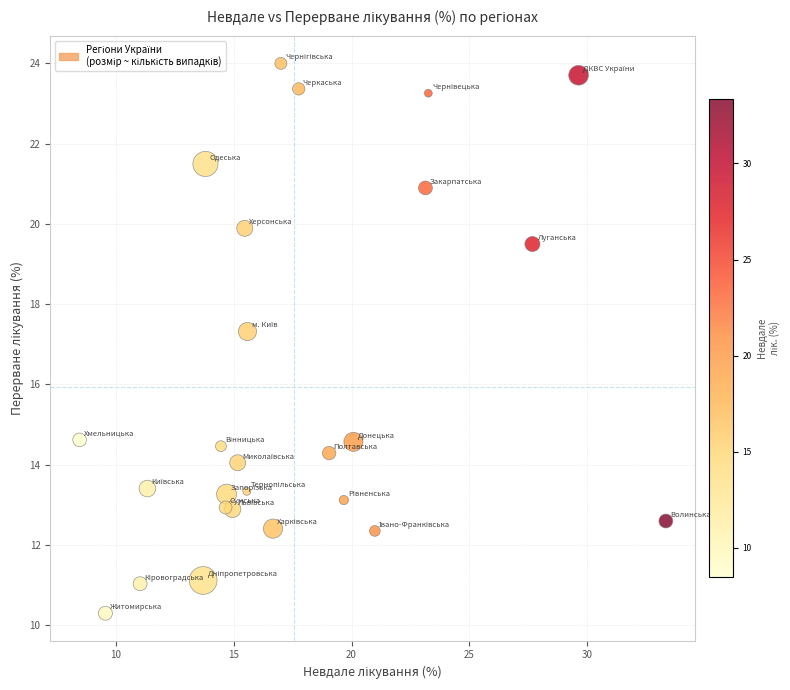

What Y value in the scatter plot is closest to 17?

17.3